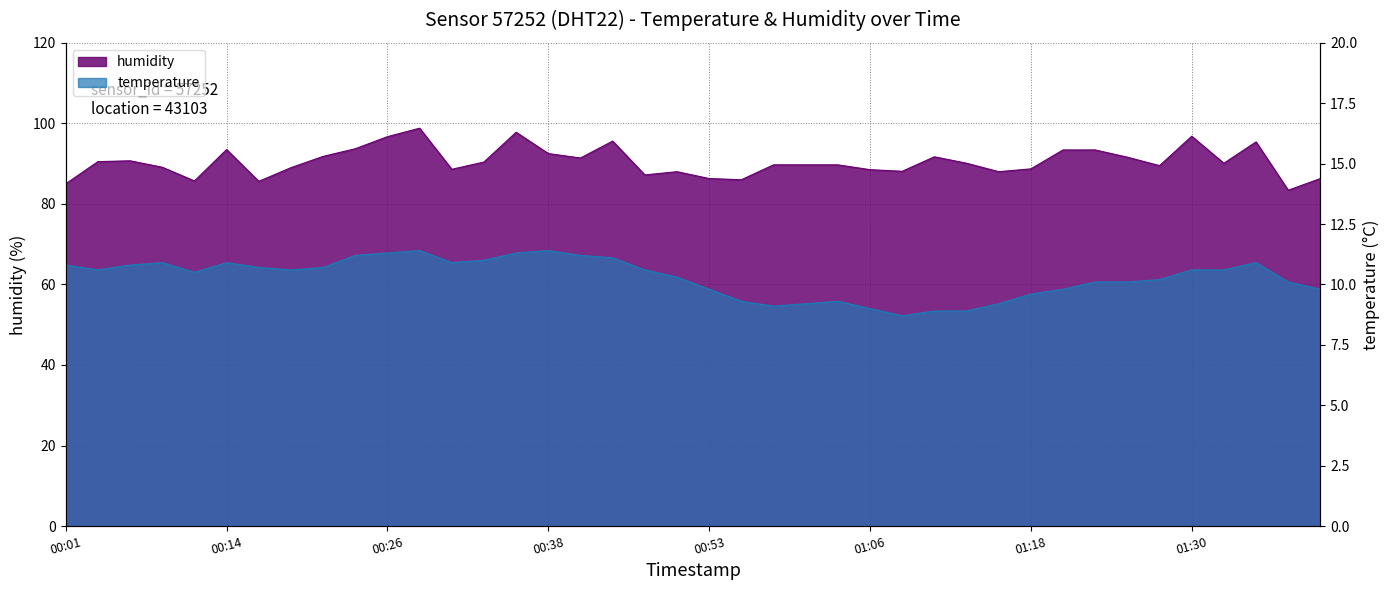

Rank the series by their maximum value, from lowest to highest.

temperature, humidity